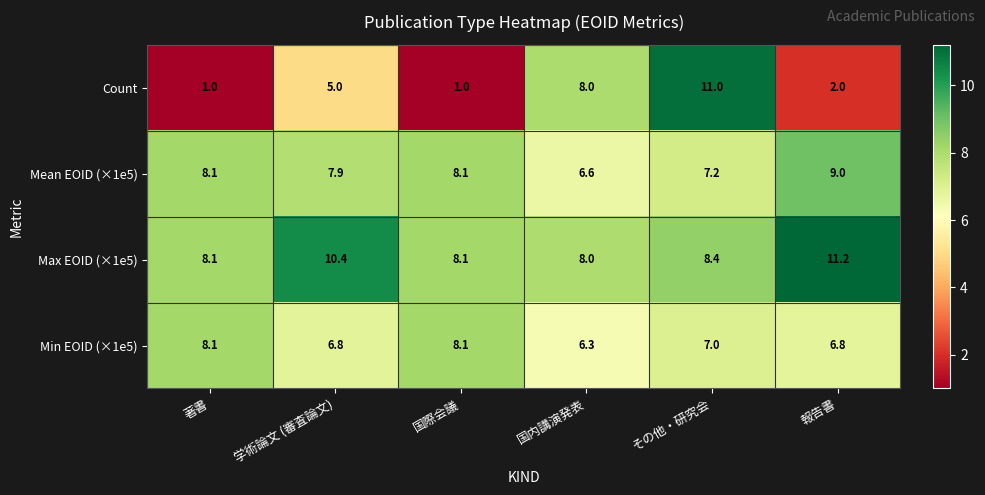

What is the greatest value displayed?

11.2